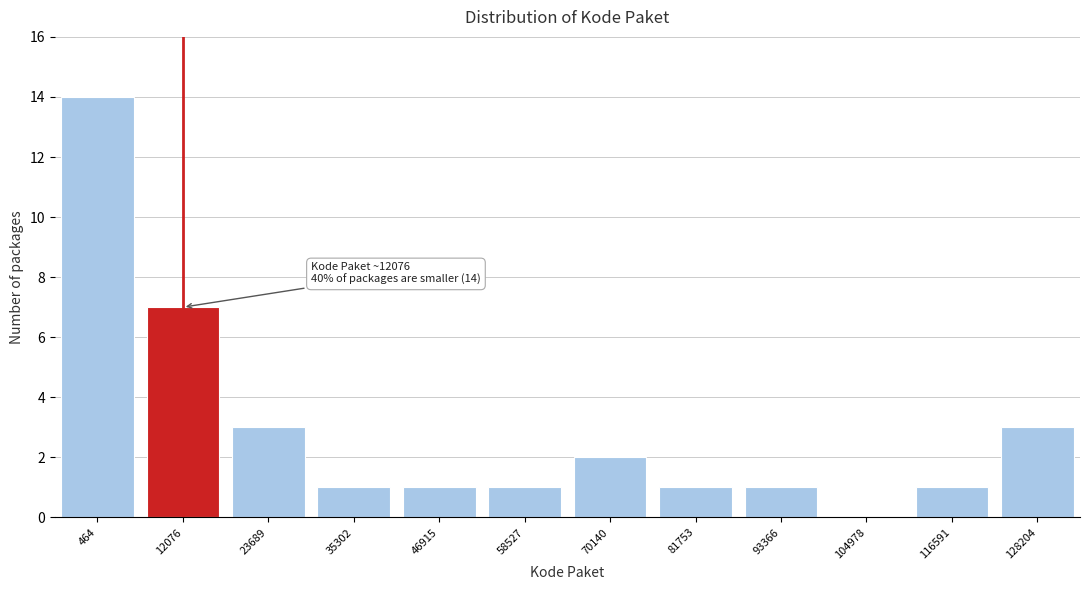

Reading left to right, extract all data points from this chart.

464=14	12076=7	23689=3	35302=1	46915=1	58527=1	70140=2	81753=1	93366=1	104978=0	116591=1	128204=3